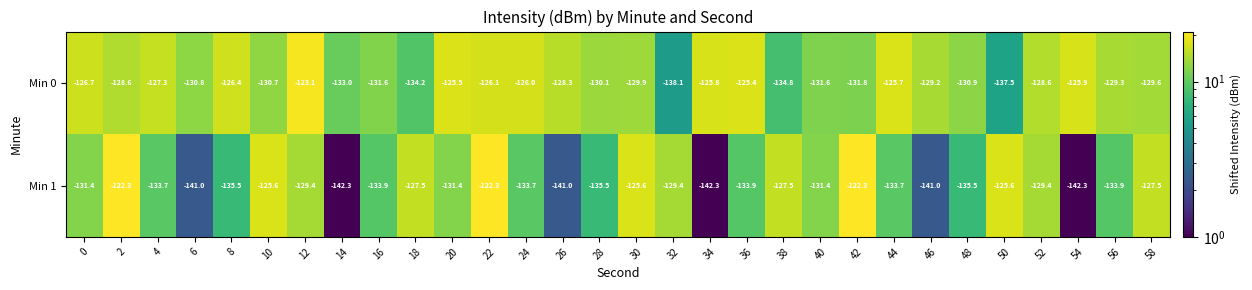

What is the smallest value displayed?

-142.3